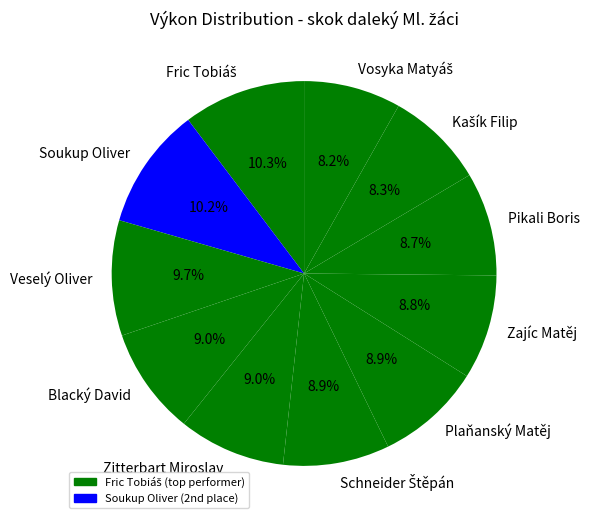

True or false: Zitterbart Miroslav accounts for 22% of the total.

False